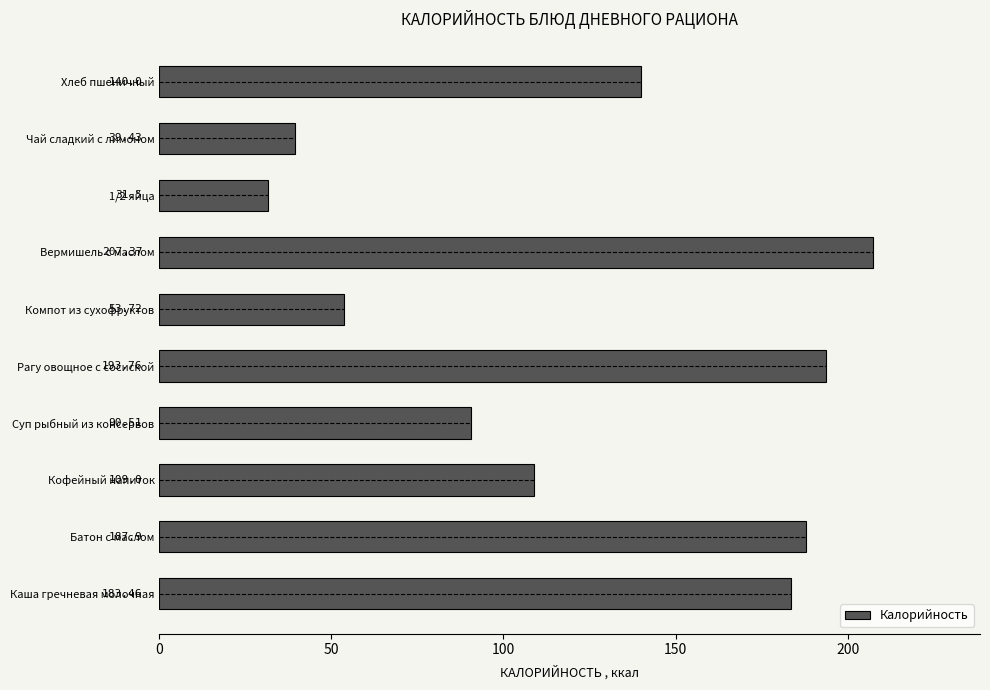

What is the difference between the values at Батон с маслом and Хлеб пшеничный?

47.9